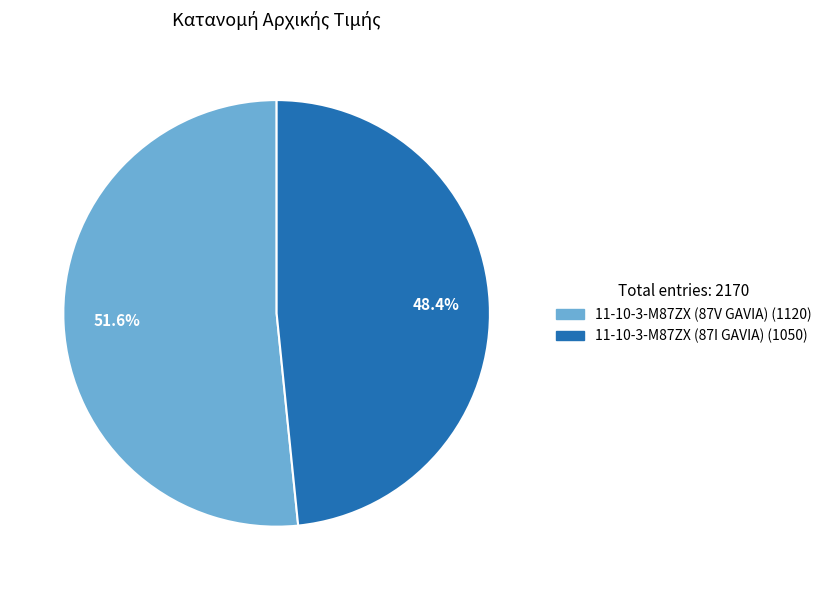

Is the sum of 11-10-3-M87ZX (87I GAVIA) and 11-10-3-M87ZX (87V GAVIA) greater than half?

Yes